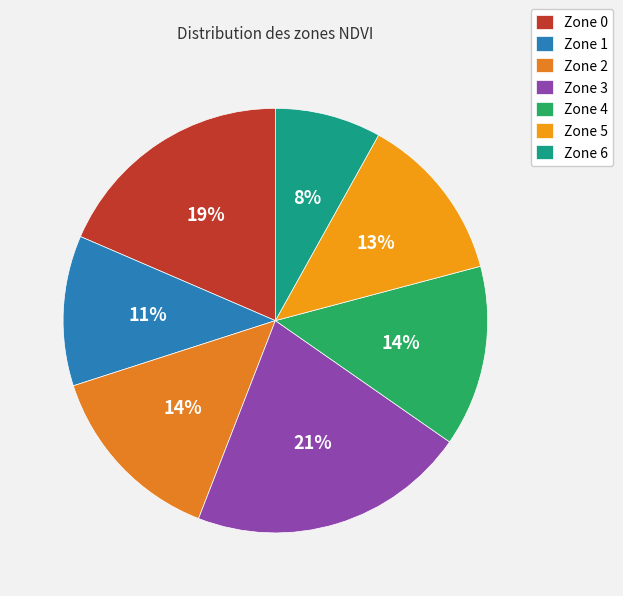

Do Zone 2 and Zone 1 together represent more than half of the pie?

No